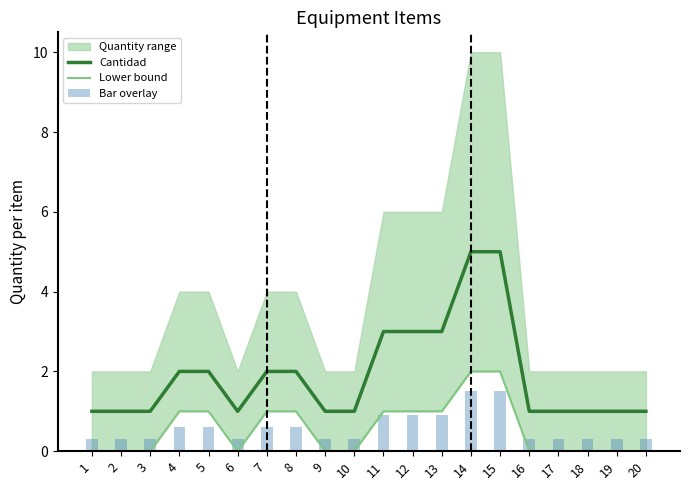

The value of Cantidad at 10 is 1.7. True or false?

False